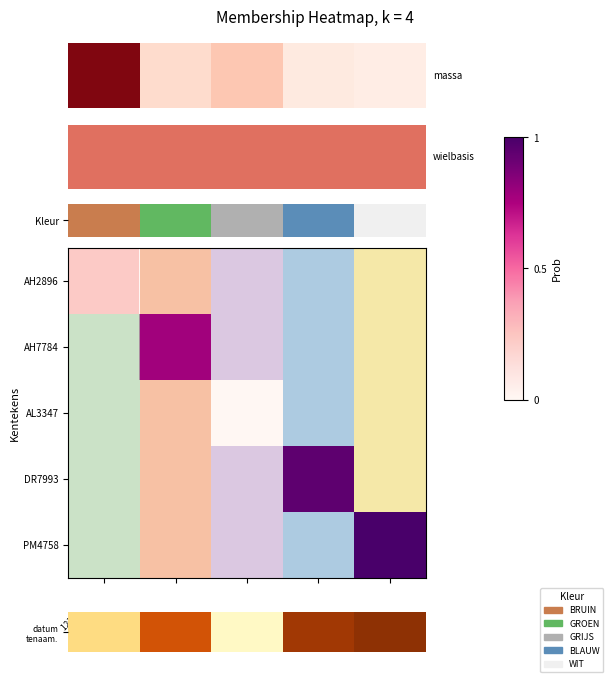

The AL3347 series shows 0.0 at 12134 VE. True or false?

True